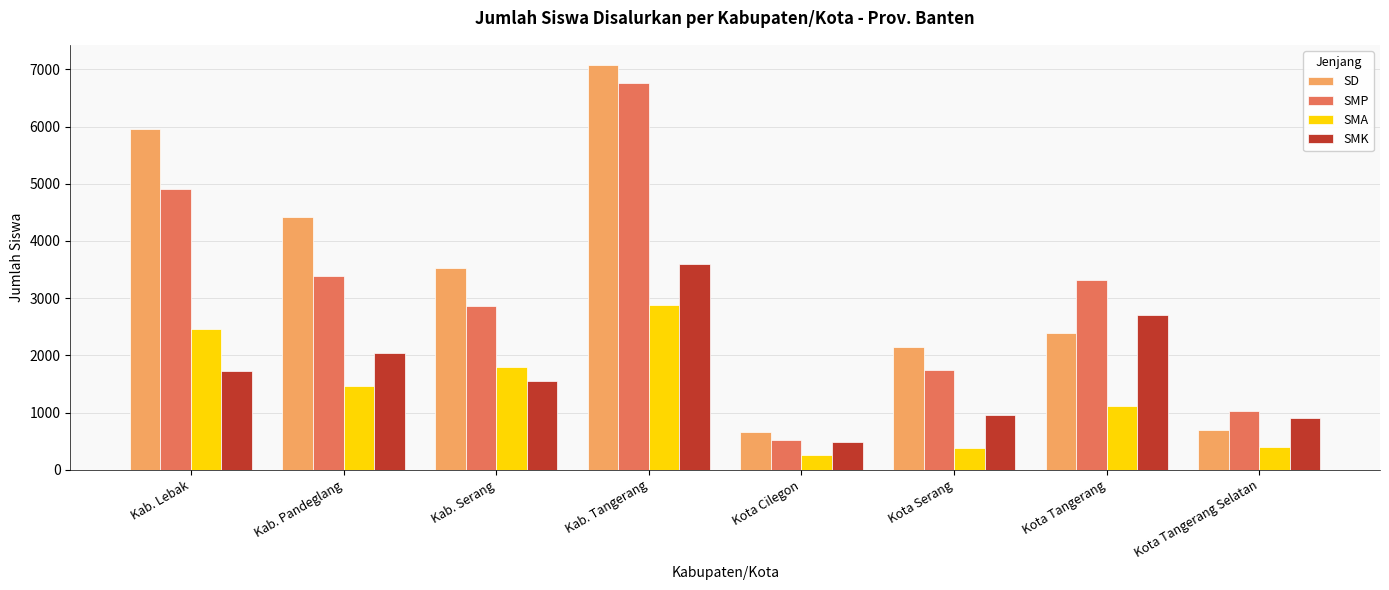

What is the label of the 7th bar from the right?

Kab. Pandeglang